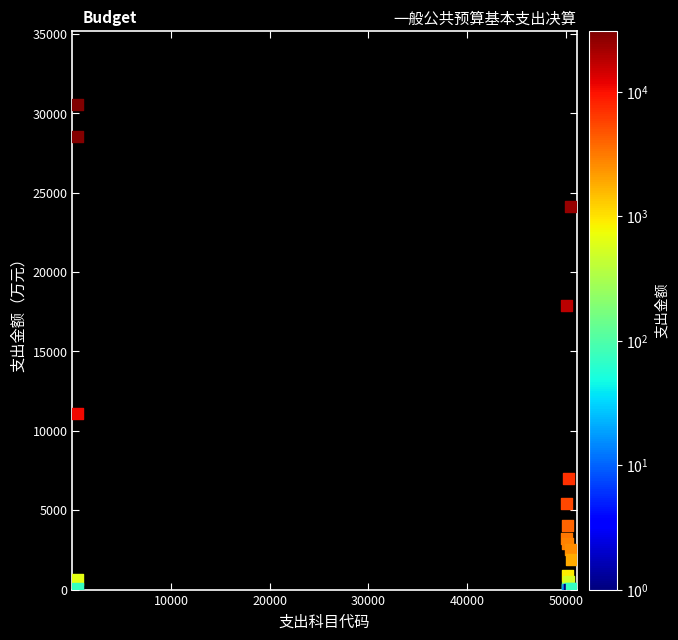

What Y value in the scatter plot is closest to 15290?

17879